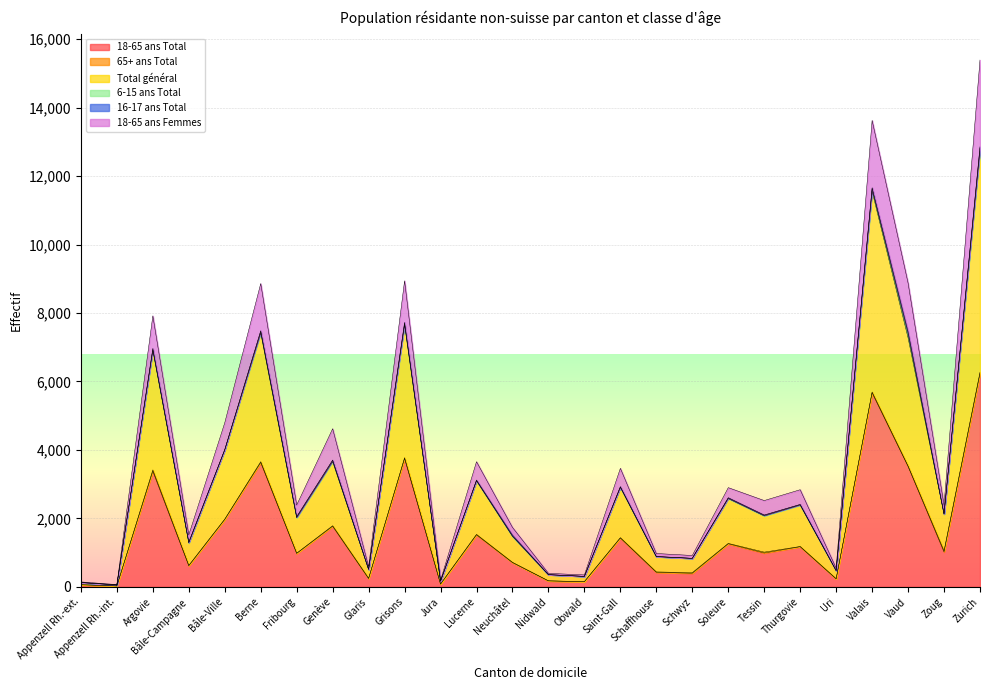

What is the difference between the maximum and second lowest values in the Total général series?

12732